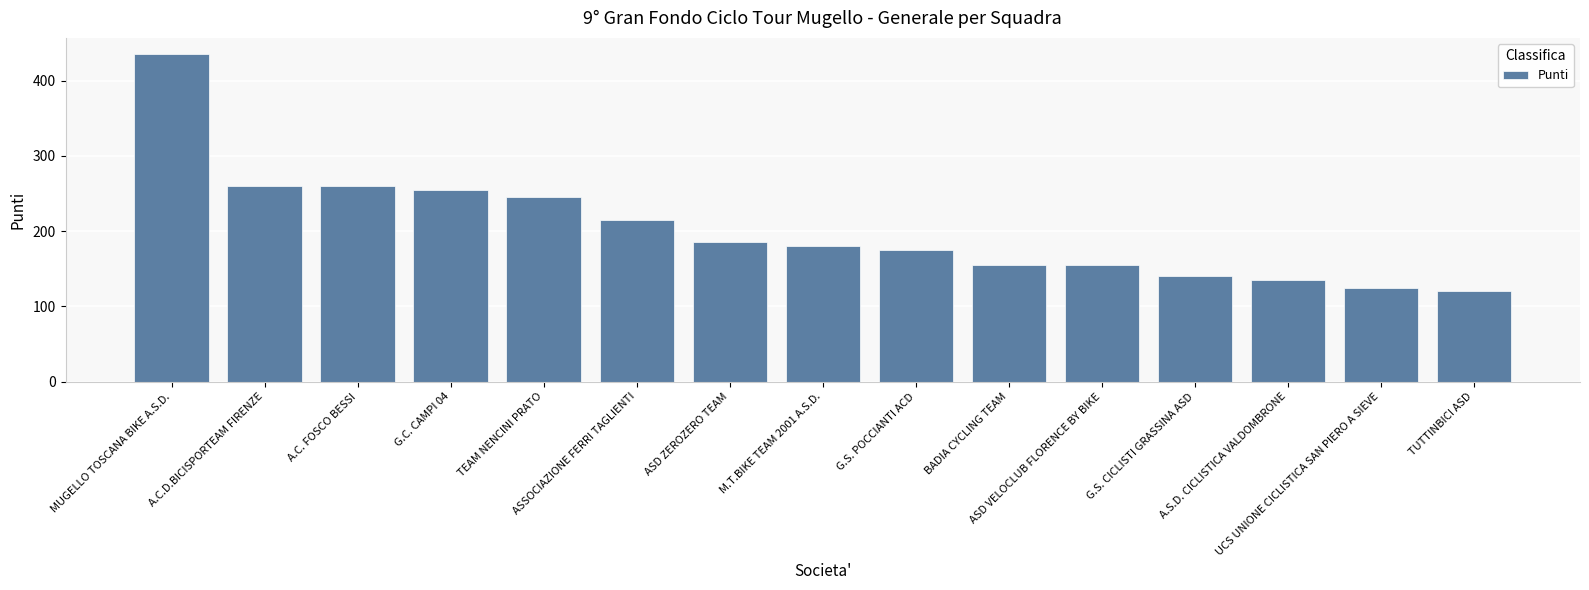

Reading left to right, what are all the values shown in this chart?

MUGELLO TOSCANA BIKE A.S.D.=435	A.C.D.BICISPORTEAM FIRENZE=260	A.C. FOSCO BESSI=260	G.C. CAMPI 04=255	TEAM NENCINI PRATO=245	ASSOCIAZIONE FERRI TAGLIENTI=215	ASD ZEROZERO TEAM=185	M.T.BIKE TEAM 2001 A.S.D.=180	G.S. POCCIANTI ACD=175	BADIA CYCLING TEAM=155	ASD VELOCLUB FLORENCE BY BIKE=155	G.S. CICLISTI GRASSINA ASD=140	A.S.D. CICLISTICA VALDOMBRONE=135	UCS UNIONE CICLISTICA SAN PIERO A SIEVE=125	TUTTINBICI ASD=120